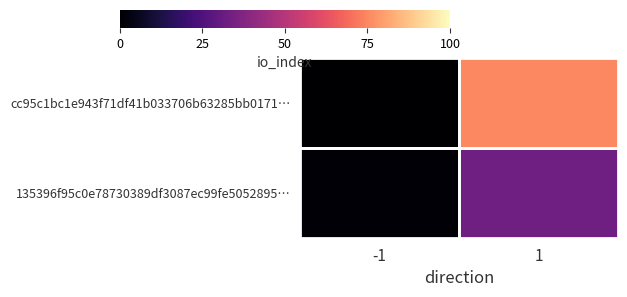

Which series has the largest range (max minus min)?

cc95c1bc1e943f71df41b033706b63285bb0171…